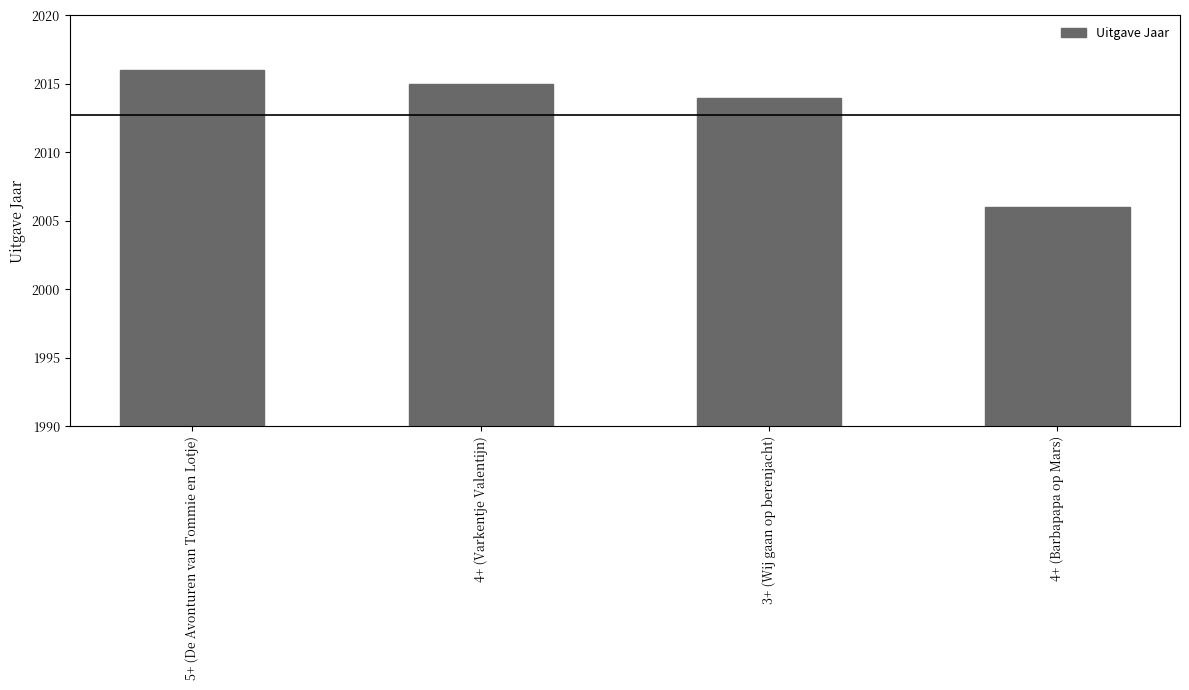

What is the change in value from 5+ (De Avonturen van Tommie en Lotje) to 4+ (Barbapapa op Mars)?

-10